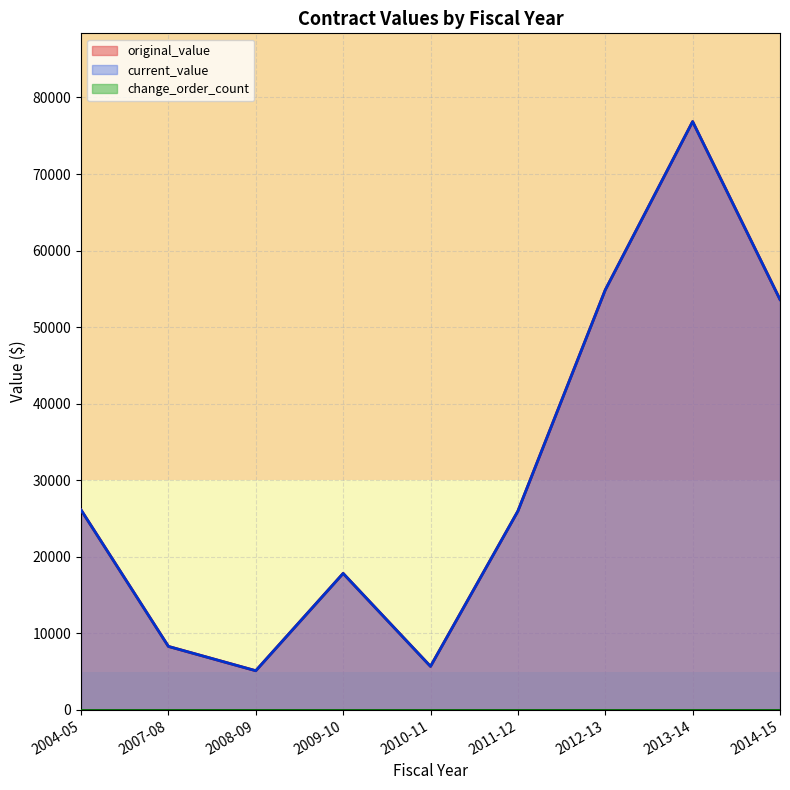

Which category has the lowest value in the original_value series?

2008-09